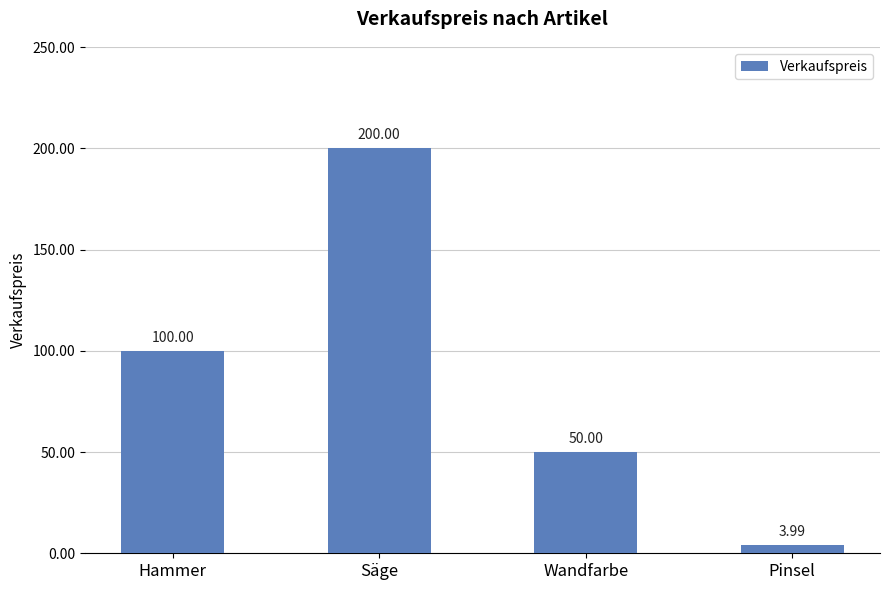

What position from the right is Pinsel?

1